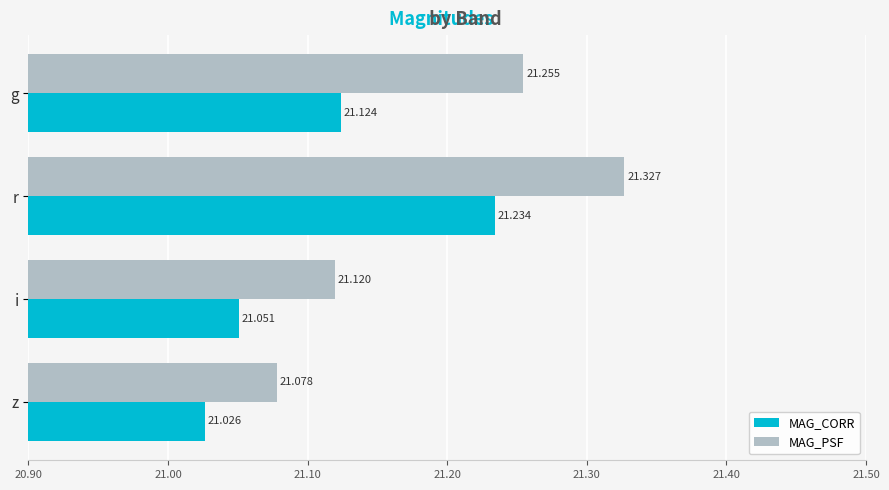

Count the MAG_CORR values in the range 21 to 22.

4